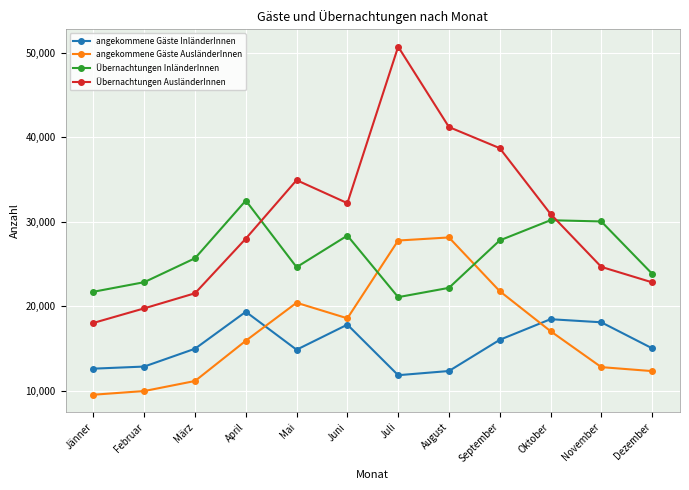

True or false: angekommene Gäste InländerInnen and Übernachtungen AusländerInnen cross at least once.

False